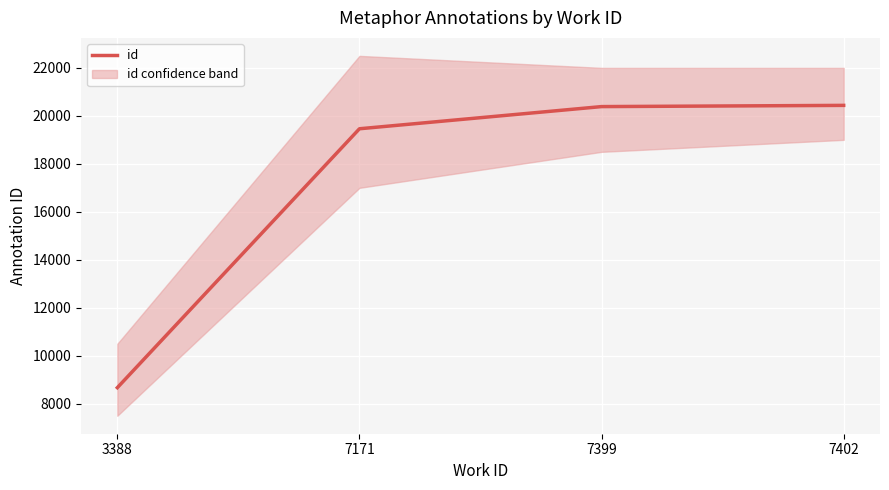

What is the difference between the values at 7399 and 7402?

51